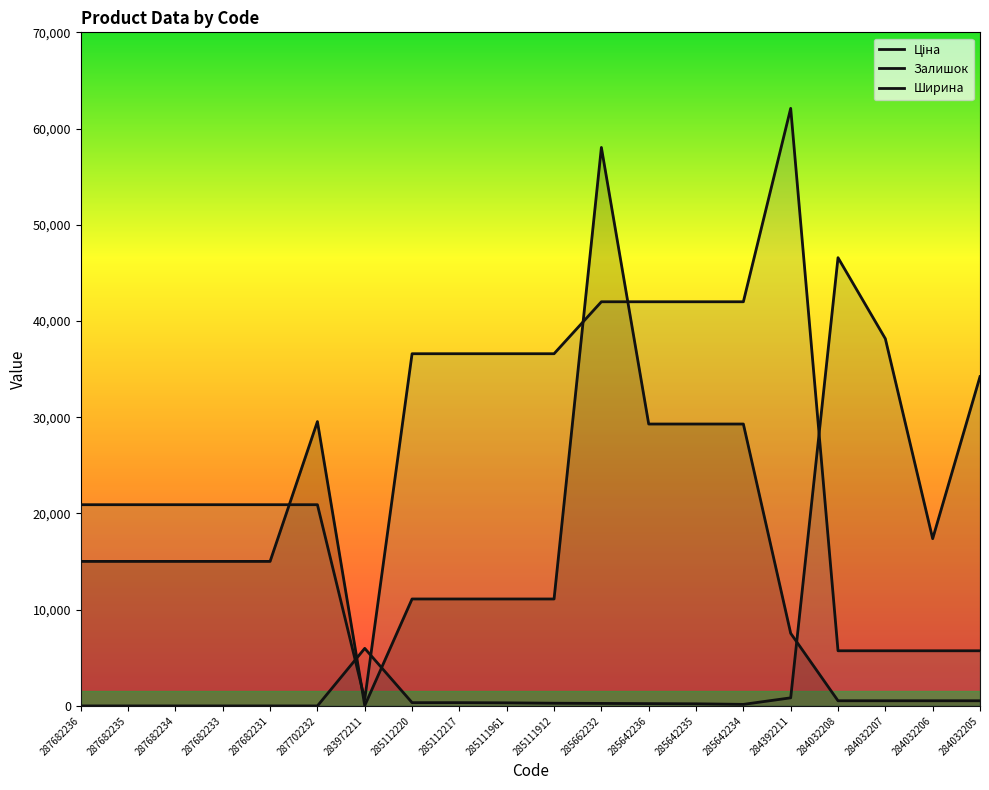

Which category has the highest value in the Залишок series?

284032208